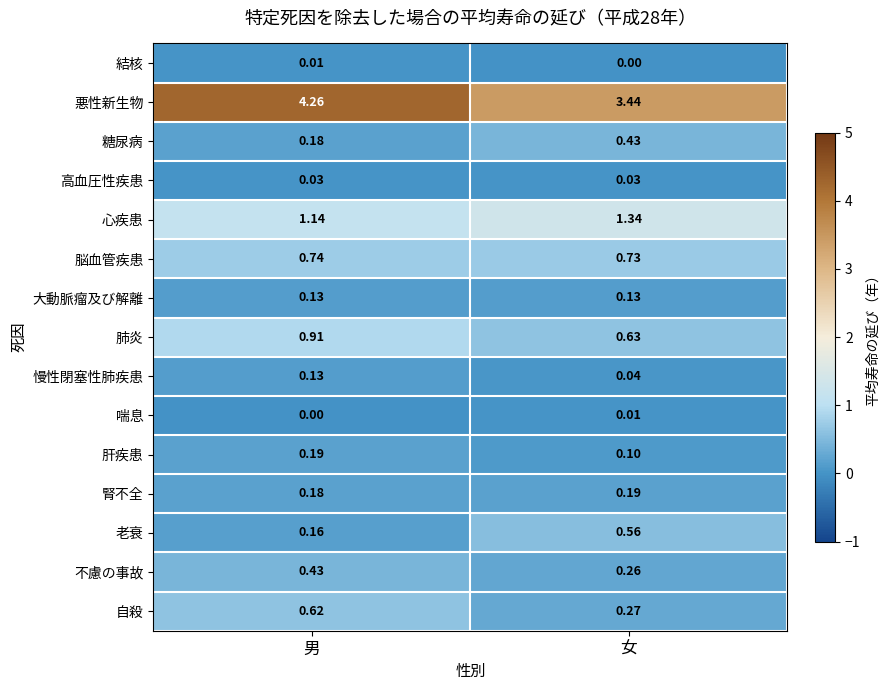

Rank the categories by 結核 value from highest to lowest.

男, 女